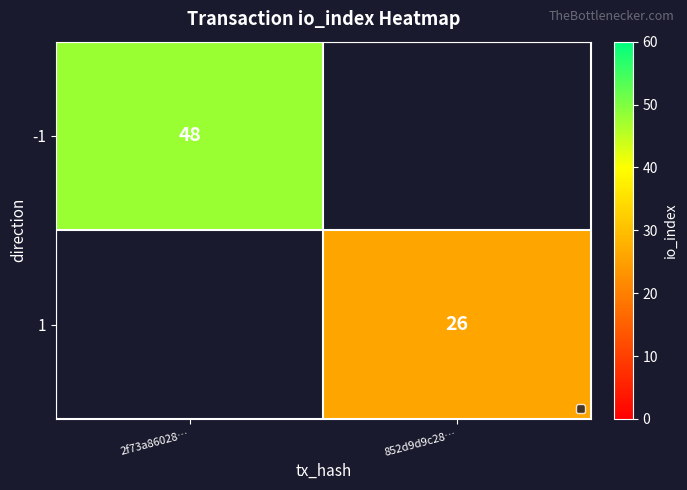

The value of -1 at 2f73a86028… is 48. True or false?

True